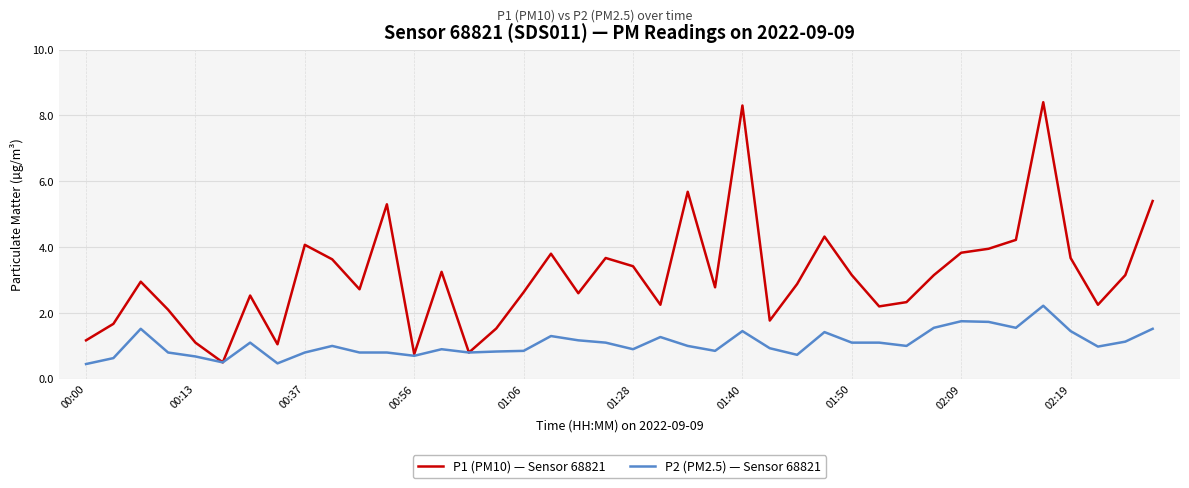

How many lines are shown in the chart?

2